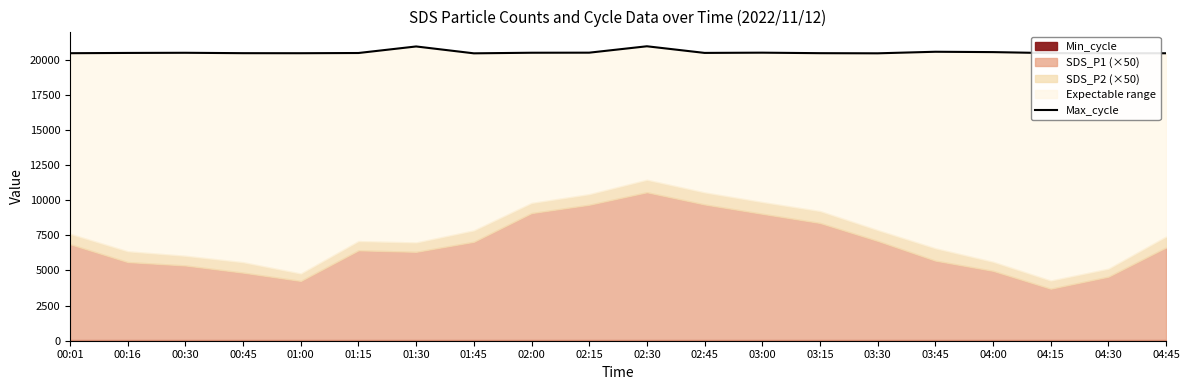

What value does the data have at 04:00?

20534